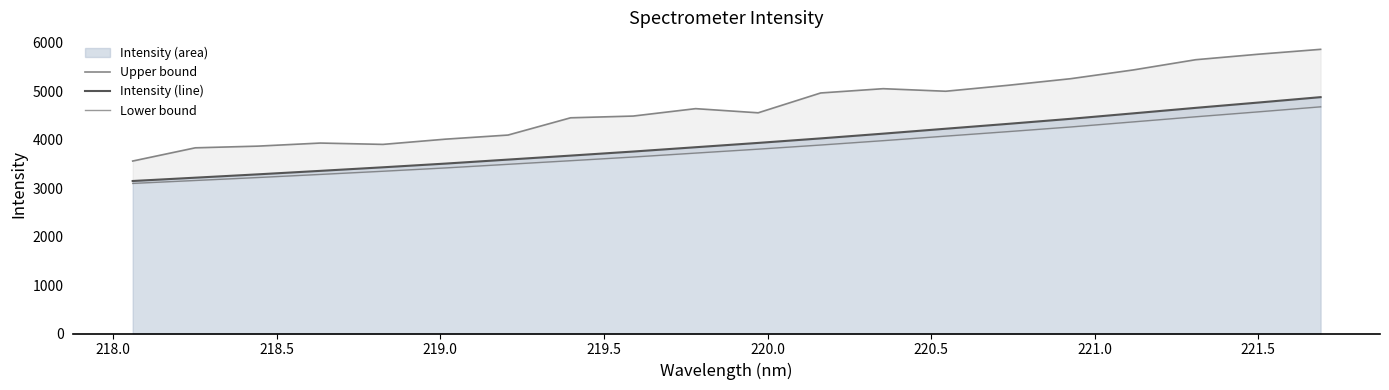

How many lines are shown in the chart?

3